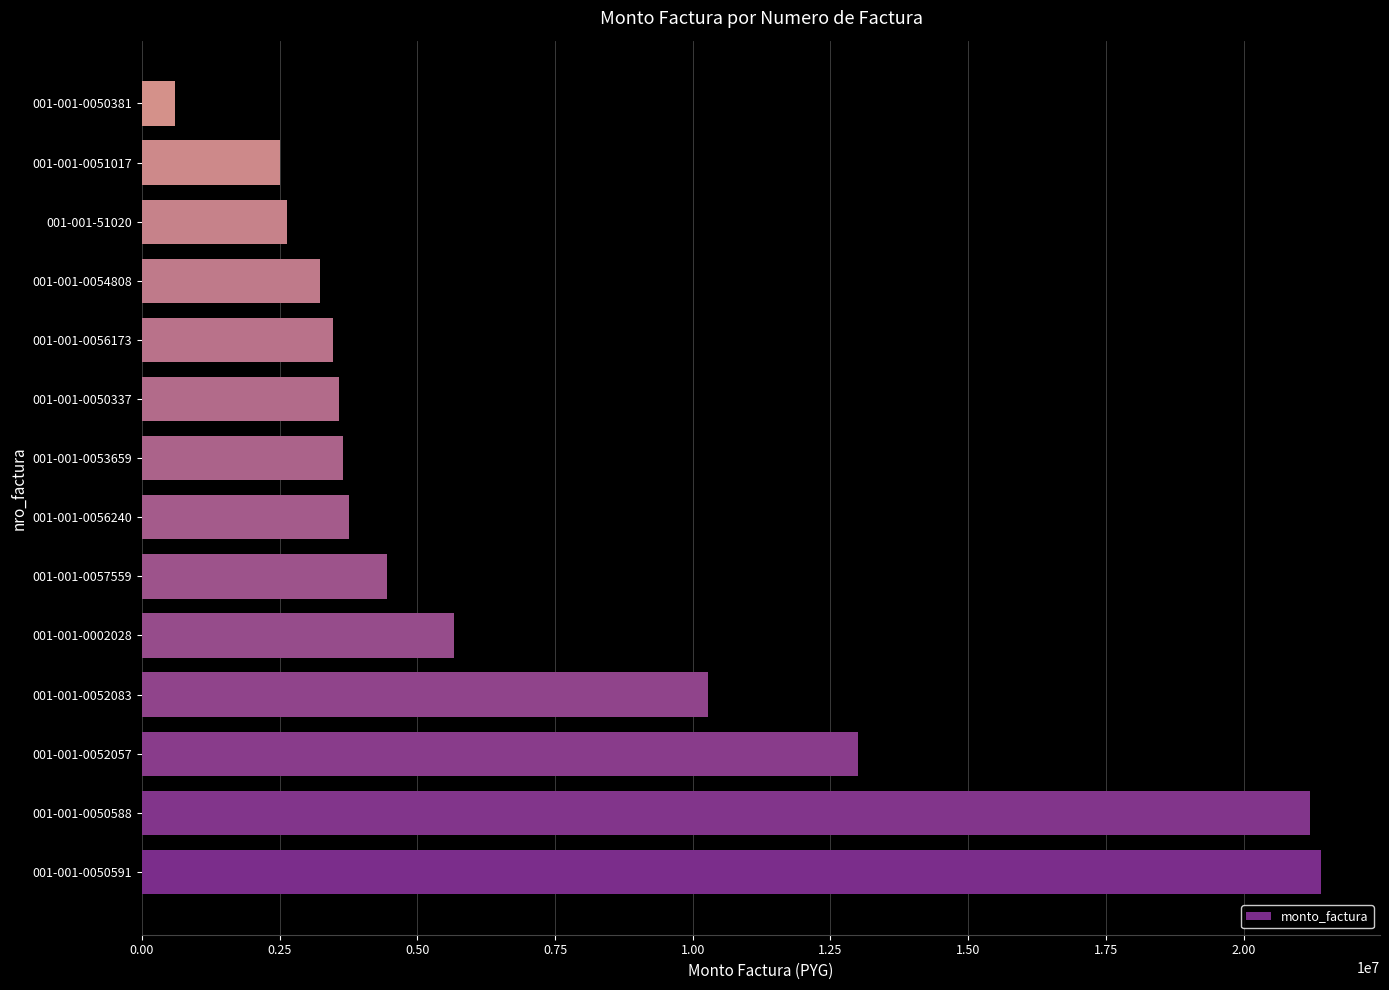

At which category does the chart reach its minimum across all series?

001-001-0050381